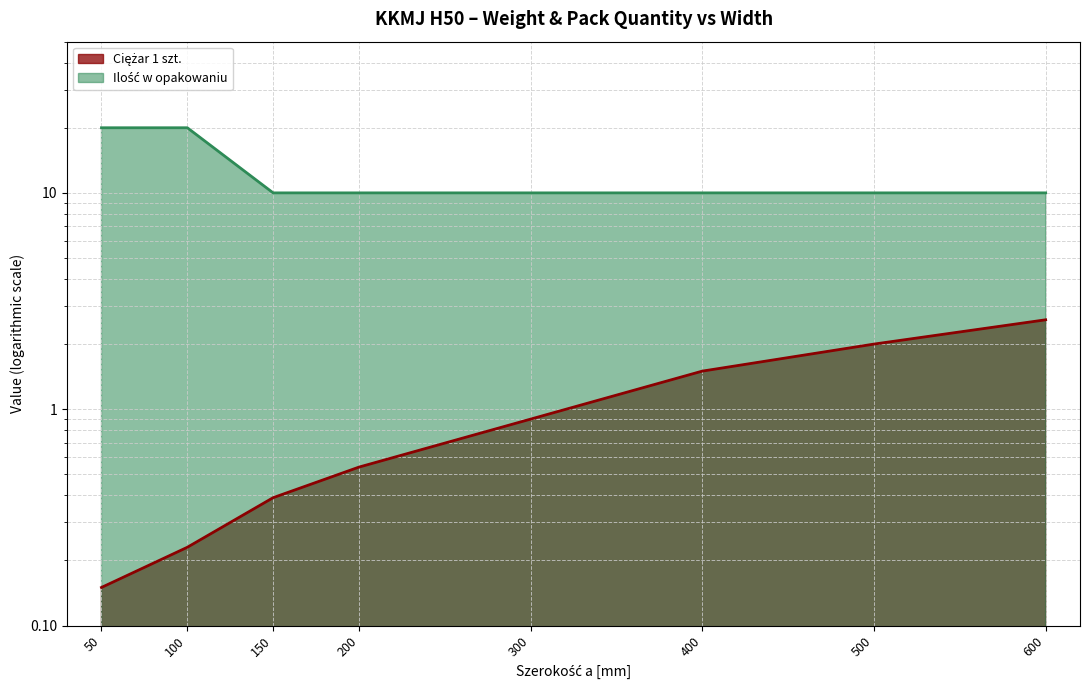

Which series changed the most between 500 and 600?

Ciężar 1 szt.